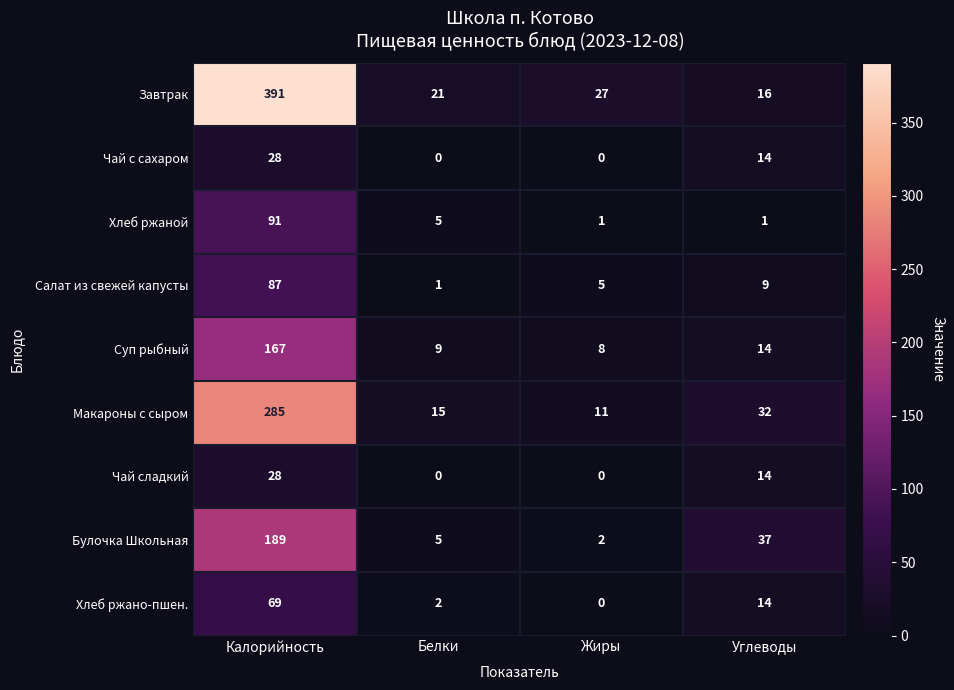

Rank the categories by Завтрак value from highest to lowest.

Калорийность, Жиры, Белки, Углеводы